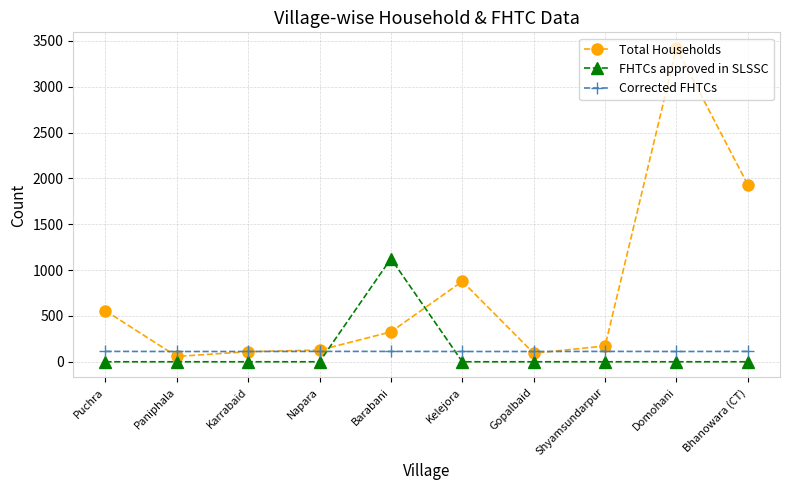

True or false: Corrected FHTCs and FHTCs approved in SLSSC intersect in this chart.

True